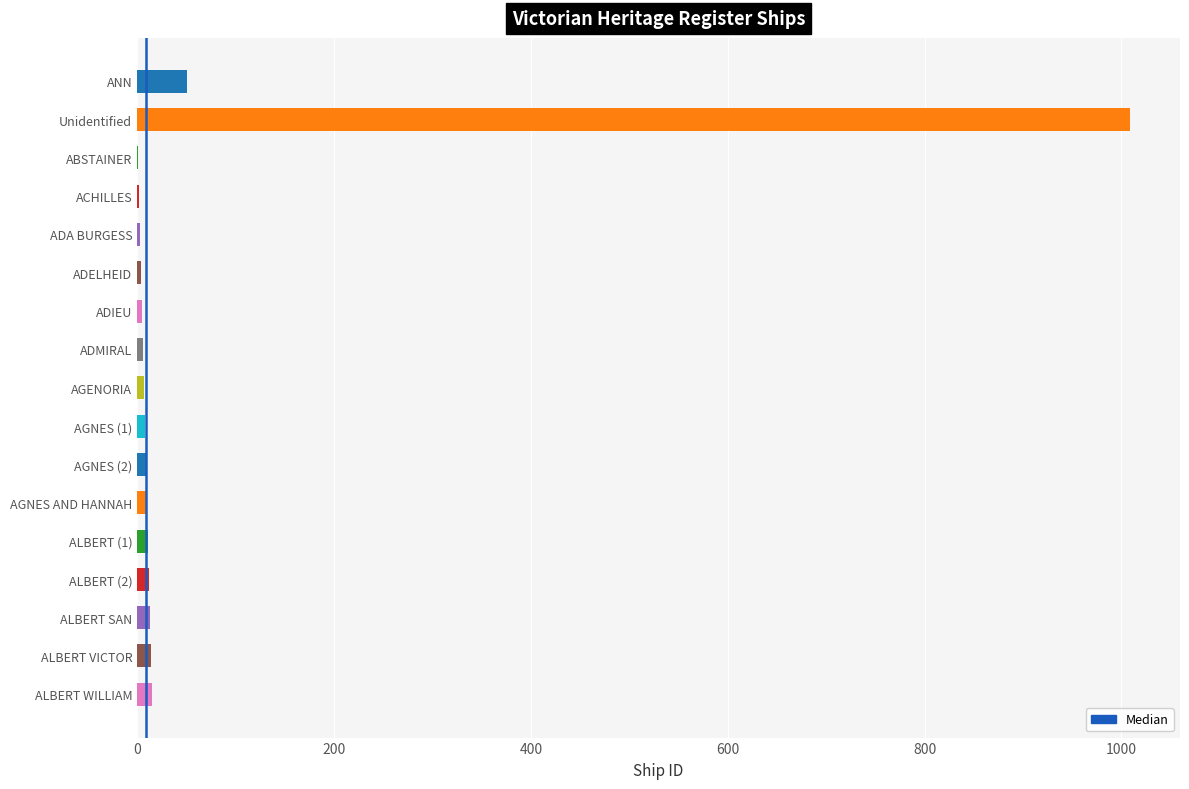

Between ADA BURGESS and ANN, which is larger?

ANN